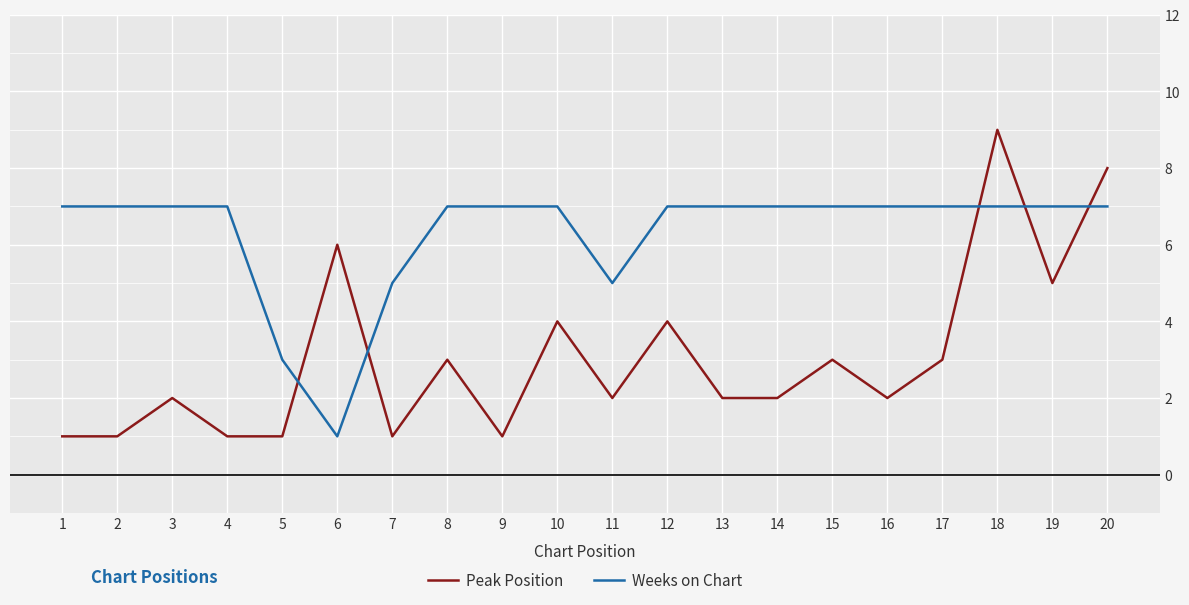

What are all the series names shown in the legend?

Peak Position, Weeks on Chart